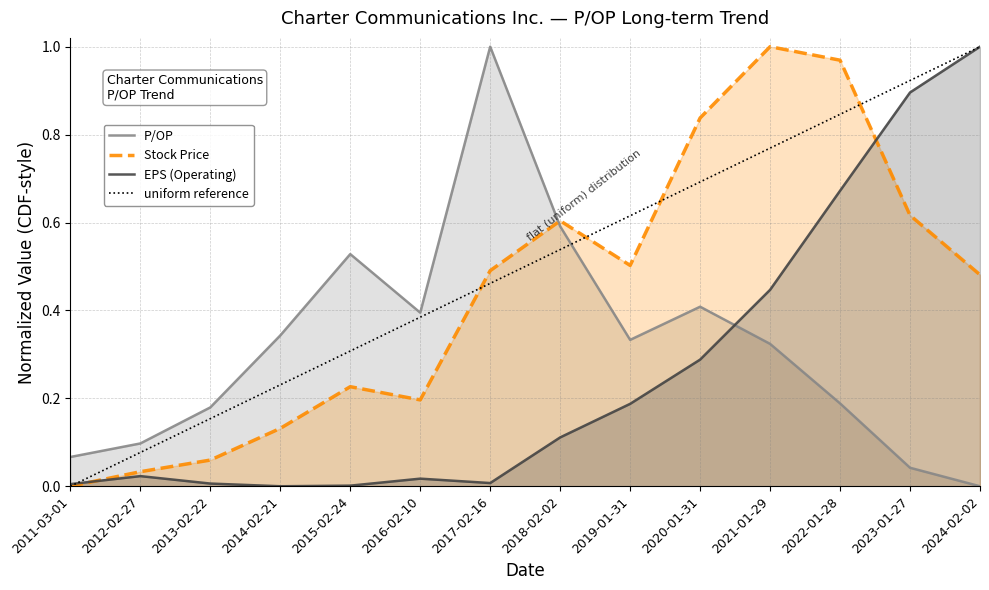

At which label is Stock Price closest to 0?

2011-03-01